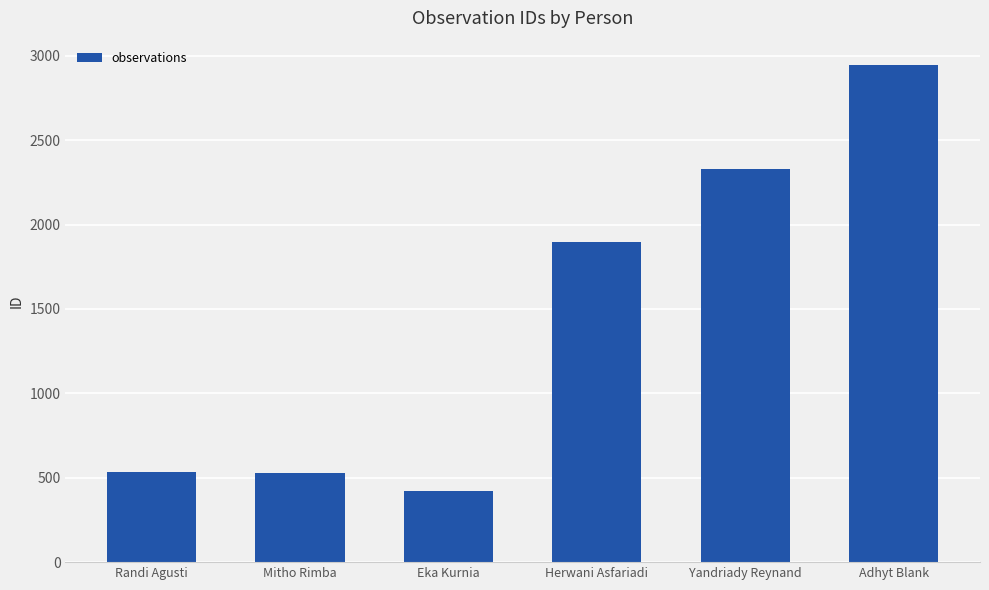

At which label is the value closest to 1683?

Herwani Asfariadi